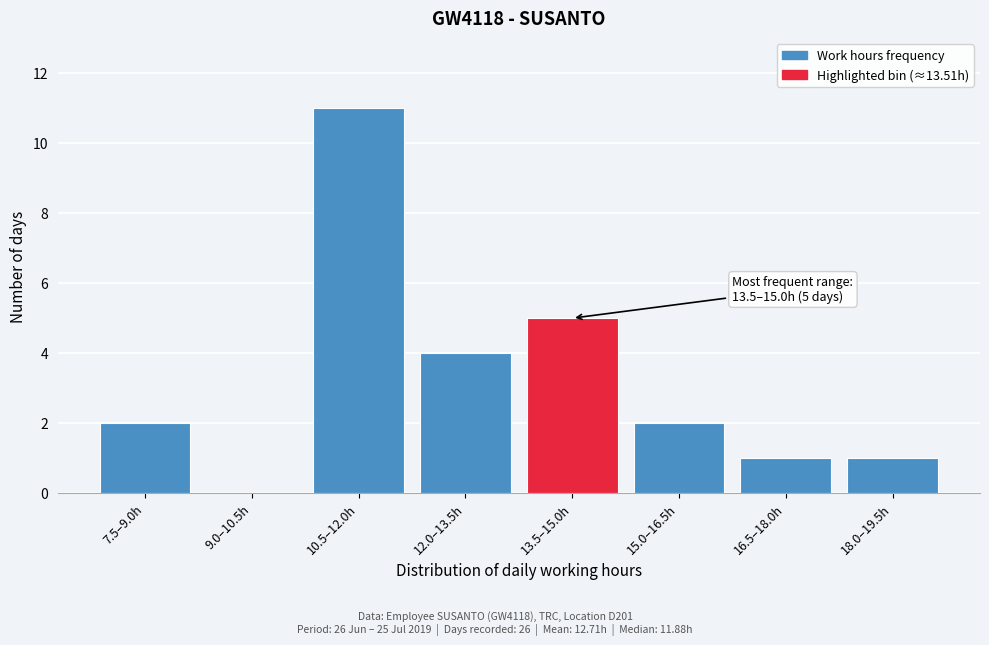

Reading right to left, what are all the values shown in this chart?

18.0–19.5h=1	16.5–18.0h=1	15.0–16.5h=2	13.5–15.0h=5	12.0–13.5h=4	10.5–12.0h=11	9.0–10.5h=0	7.5–9.0h=2